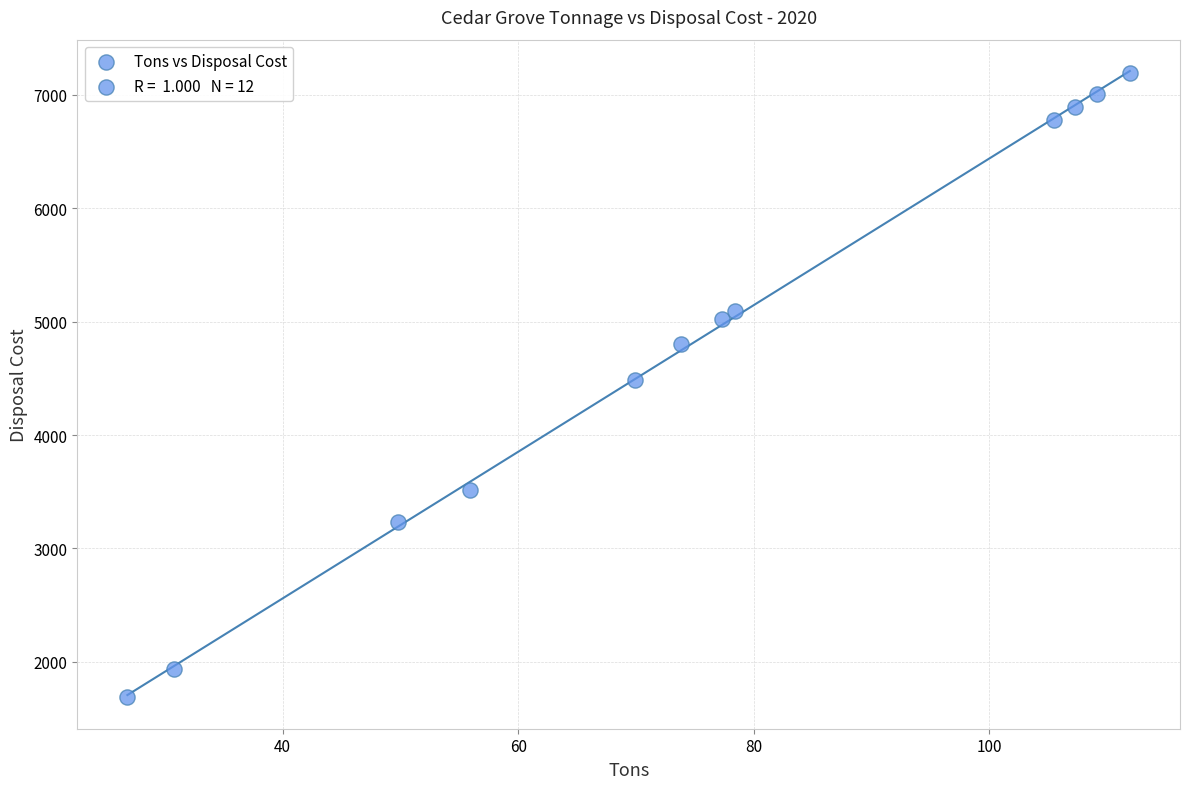

What is the average X value?

74.7